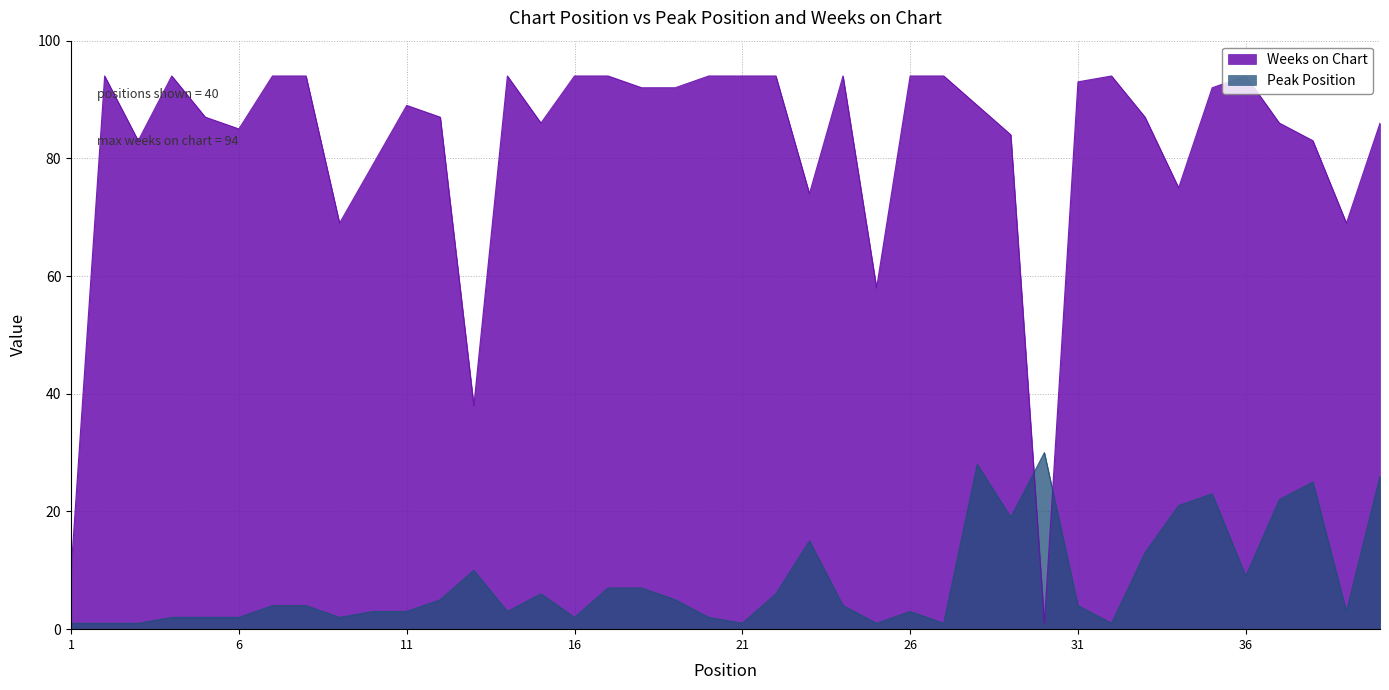

Which category has the lowest value in the Peak Position series?

1